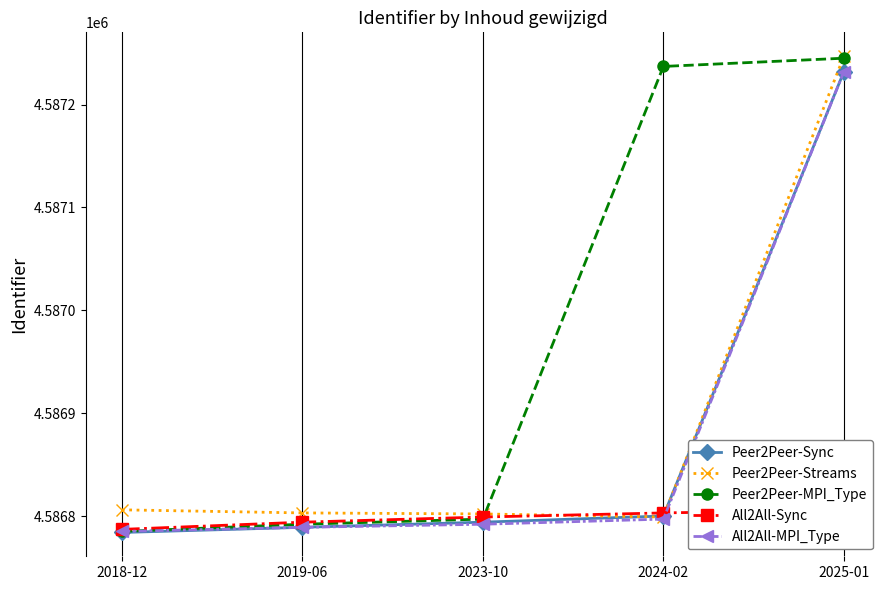

What is the label of the 5th point from the left?

2025-01